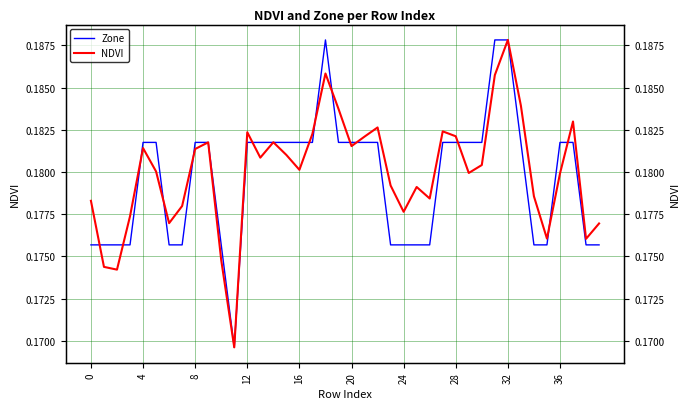

True or false: Zone has more than 1 points higher than both neighbors.

False